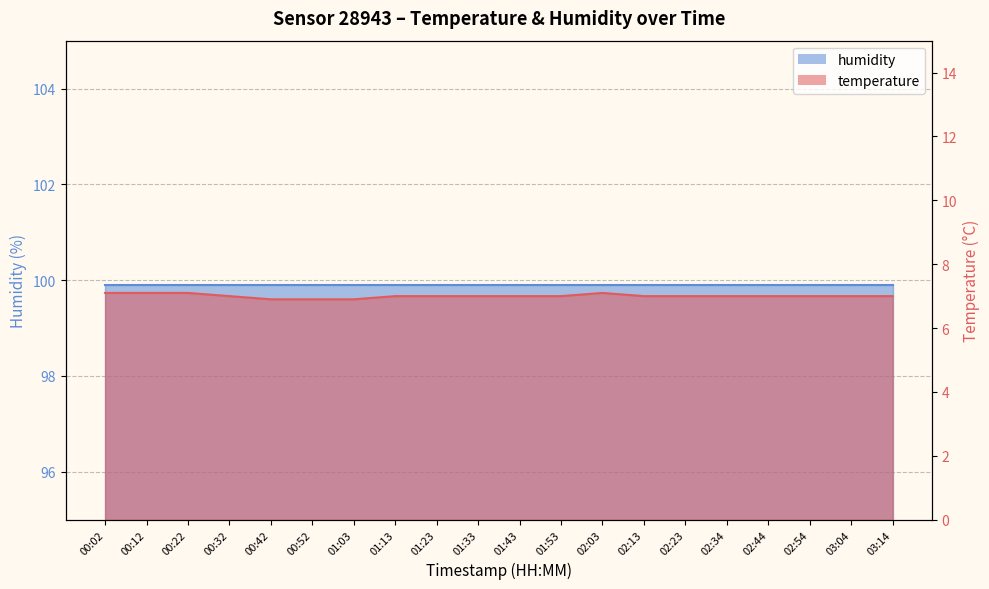

Rank the categories by value from lowest to highest.

00:42, 00:52, 01:03, 00:32, 01:13, 01:23, 01:33, 01:43, 01:53, 02:13, 02:23, 02:34, 02:44, 02:54, 03:04, 03:14, 00:02, 00:12, 00:22, 02:03